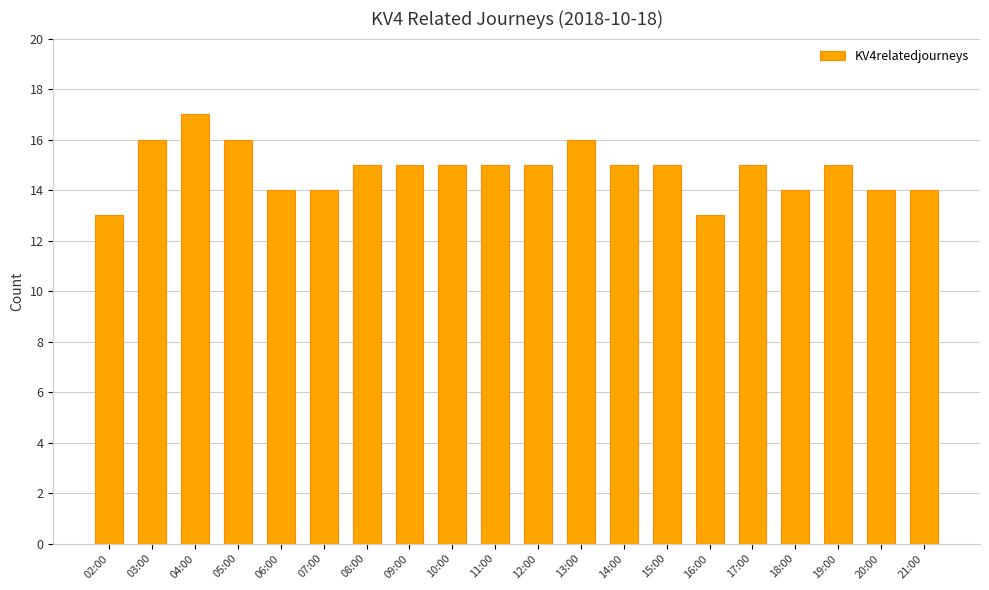

What is the label of the 16th bar from the left?

17:00